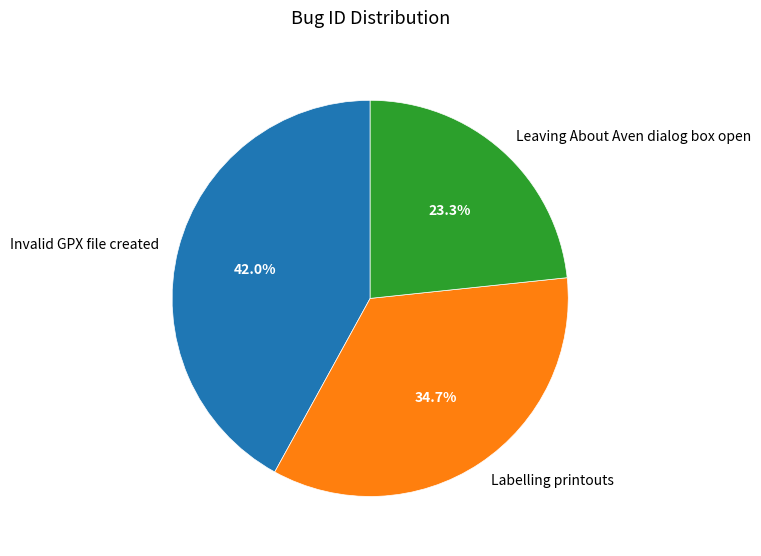

Which slice is the largest?

Invalid GPX file created